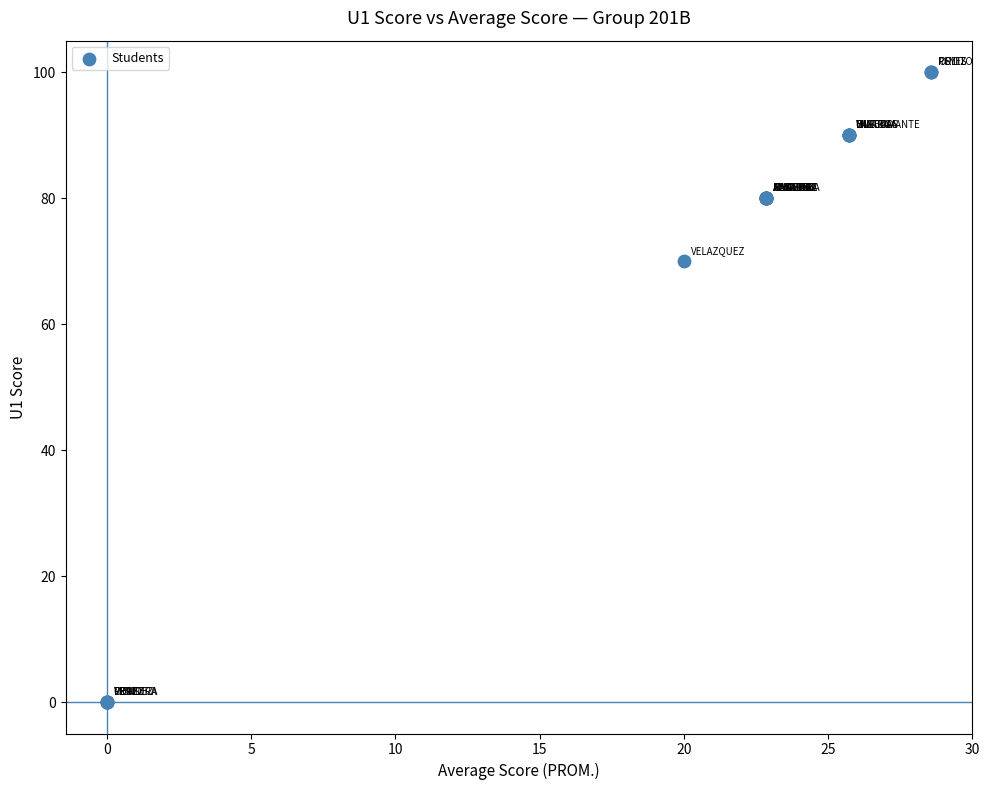

What Y value in the scatter plot is closest to 50?

70